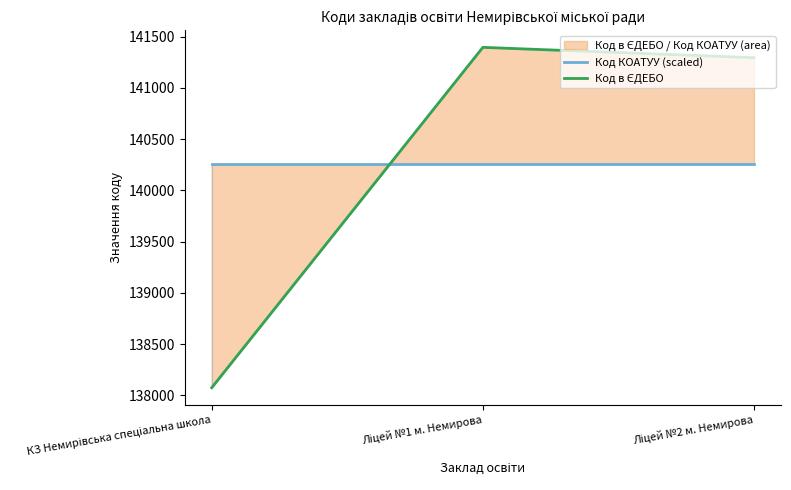

Which has a higher value, Ліцей №2 м. Немирова or КЗ Немирівська спеціальна школа?

Ліцей №2 м. Немирова